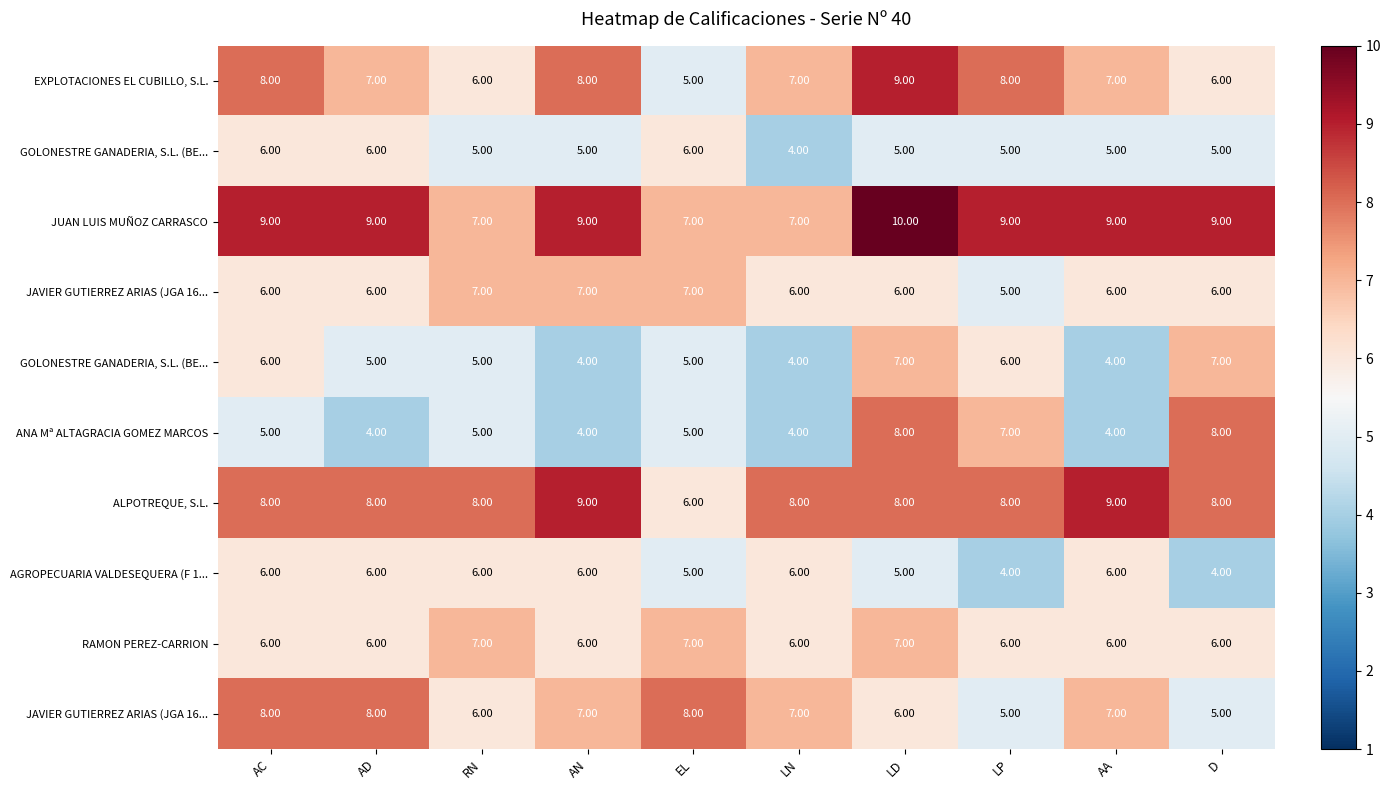

At how many categories does at least one series exceed 7?

10